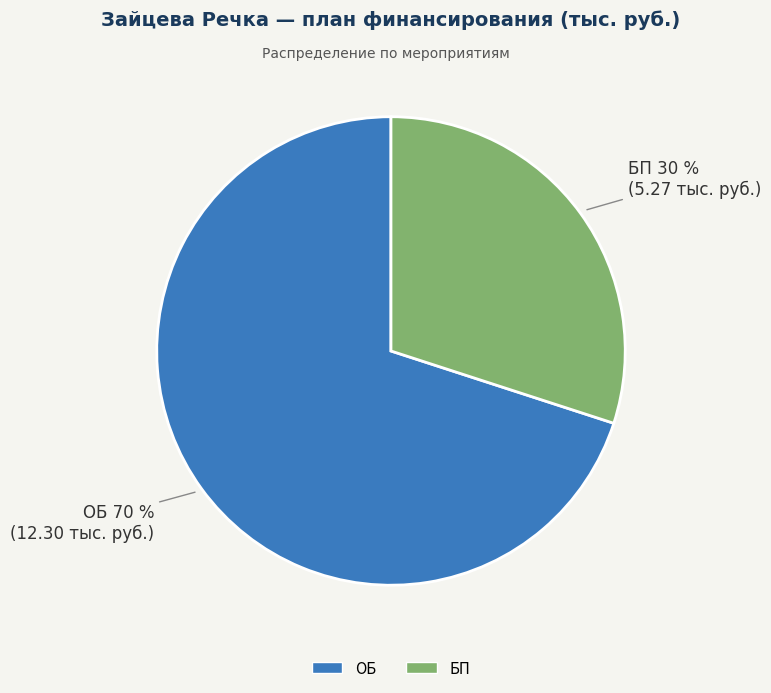

Between БП and ОБ, which is larger?

ОБ